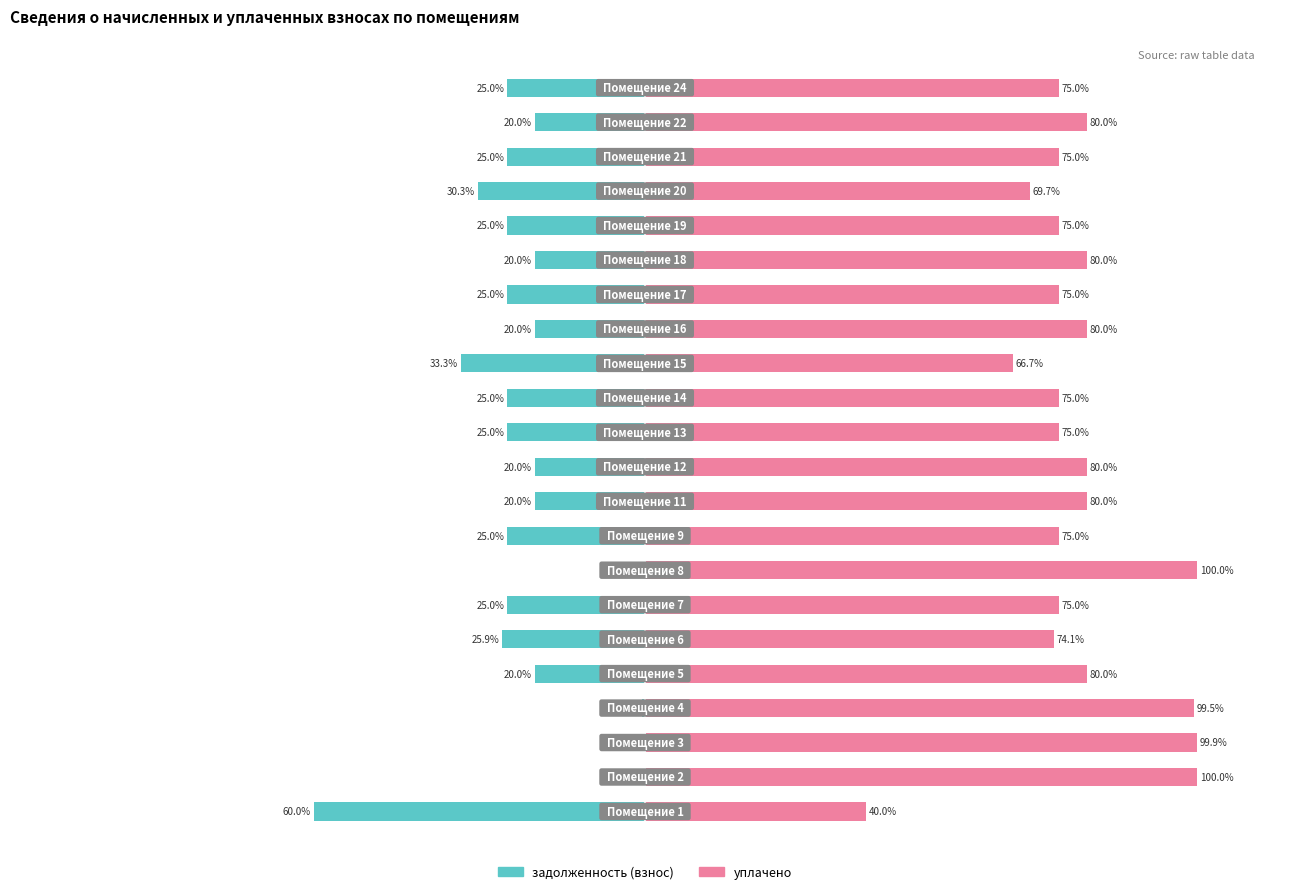

List the series in order of their peak value, highest first.

уплачено, задолженность (взнос)